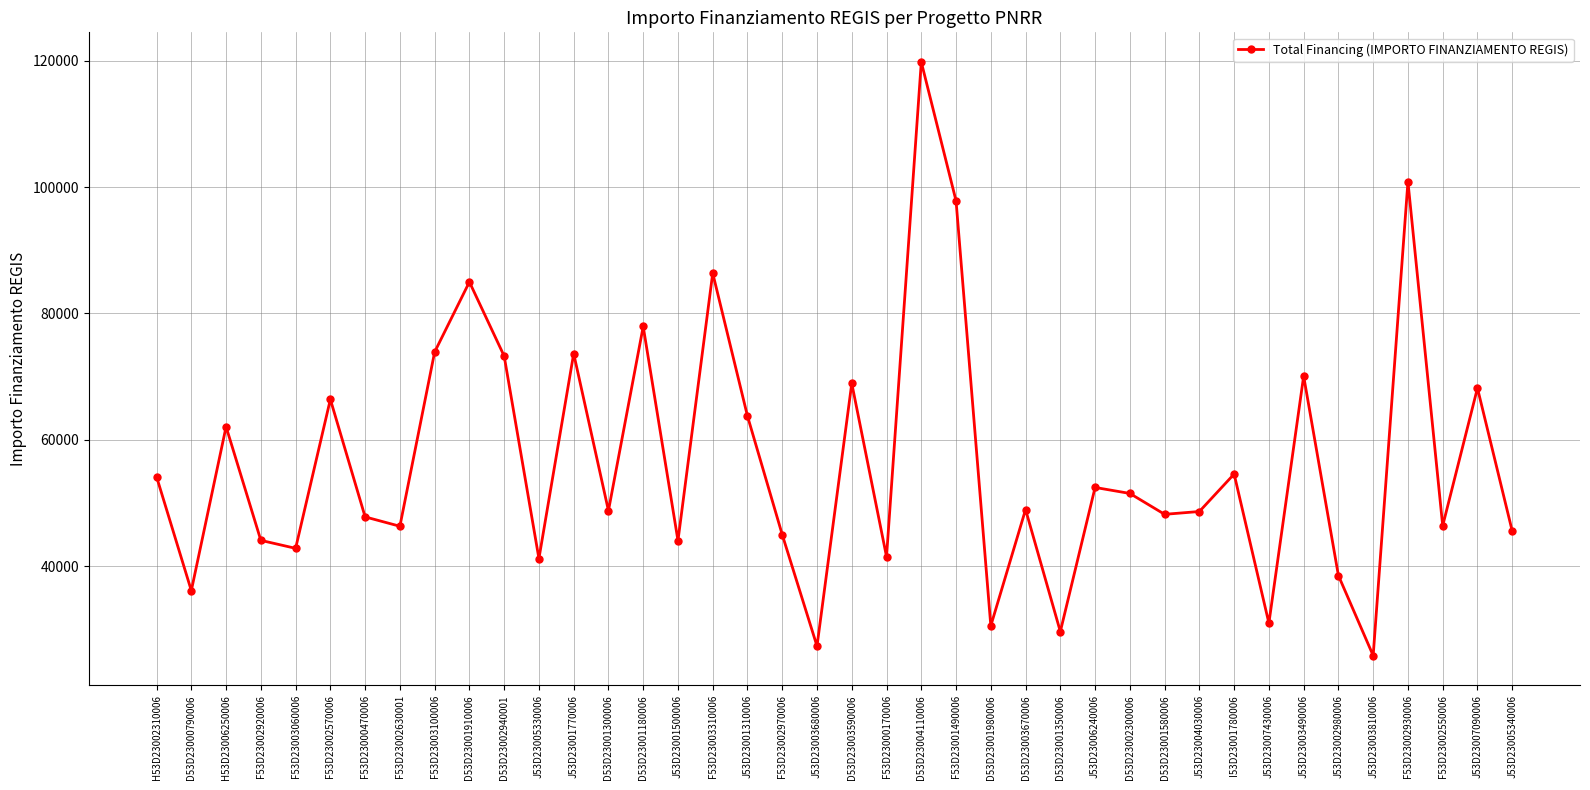

Approximately how many times larger is the value at J53D23007430006 compared to D53D23001910006?

0.4